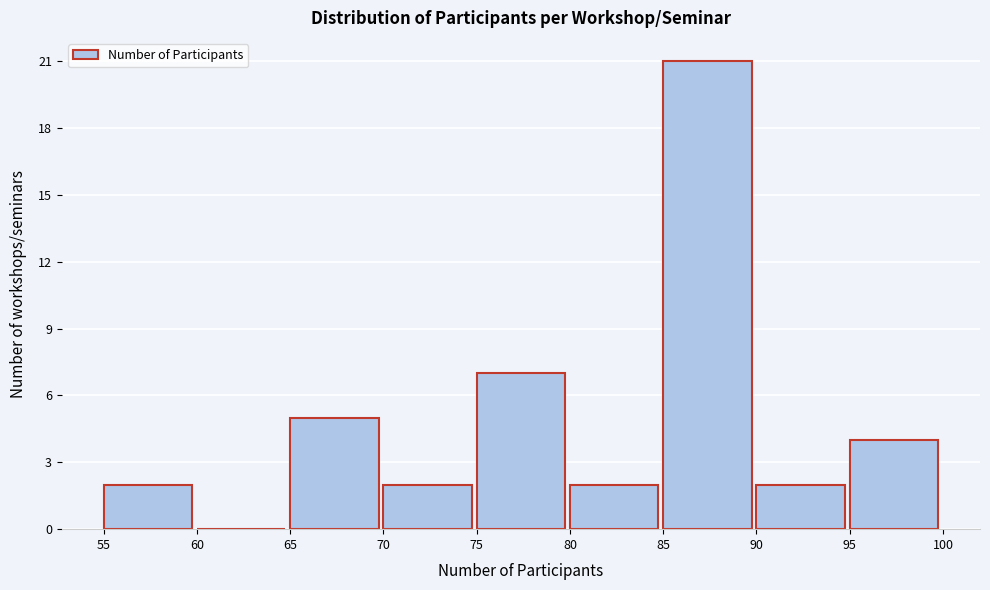

Reading left to right, transcribe this chart: for each bar, give the range it covers on the x-axis and its height. The values are not printed on the chart, so give them approximately, as read against the axis.

55 to 60: 2
60 to 65: 0
65 to 70: 5
70 to 75: 2
75 to 80: 7
80 to 85: 2
85 to 90: 21
90 to 95: 2
95 to 100: 4